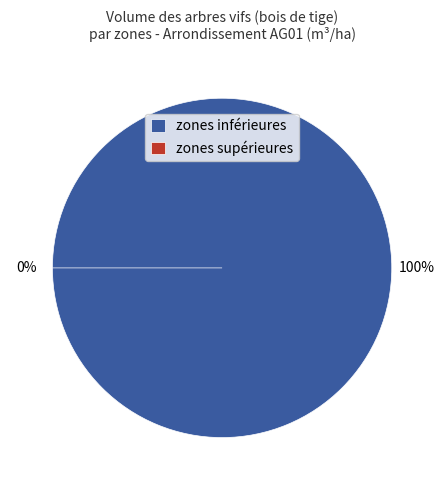

How much of the chart is everything except zones supérieures?

100.0%